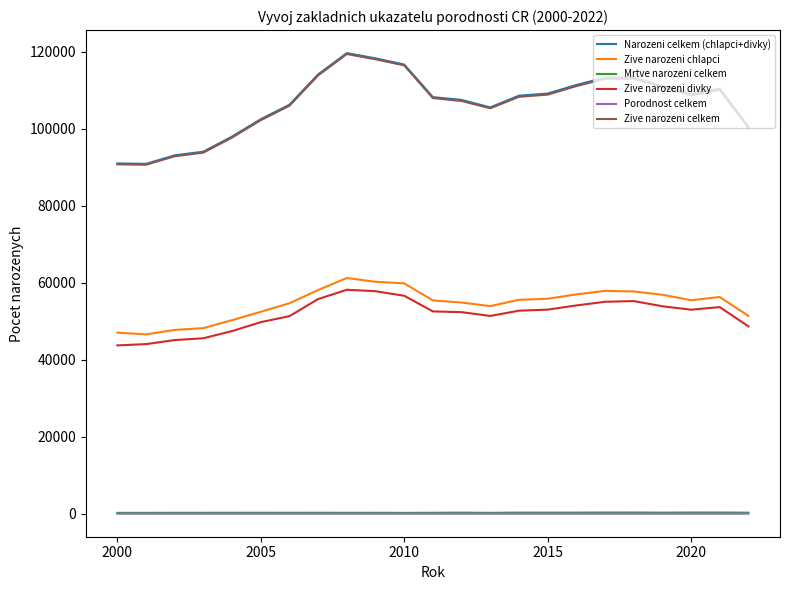

What is the highest value of the Zive narozeni chlapci series?

61197.0